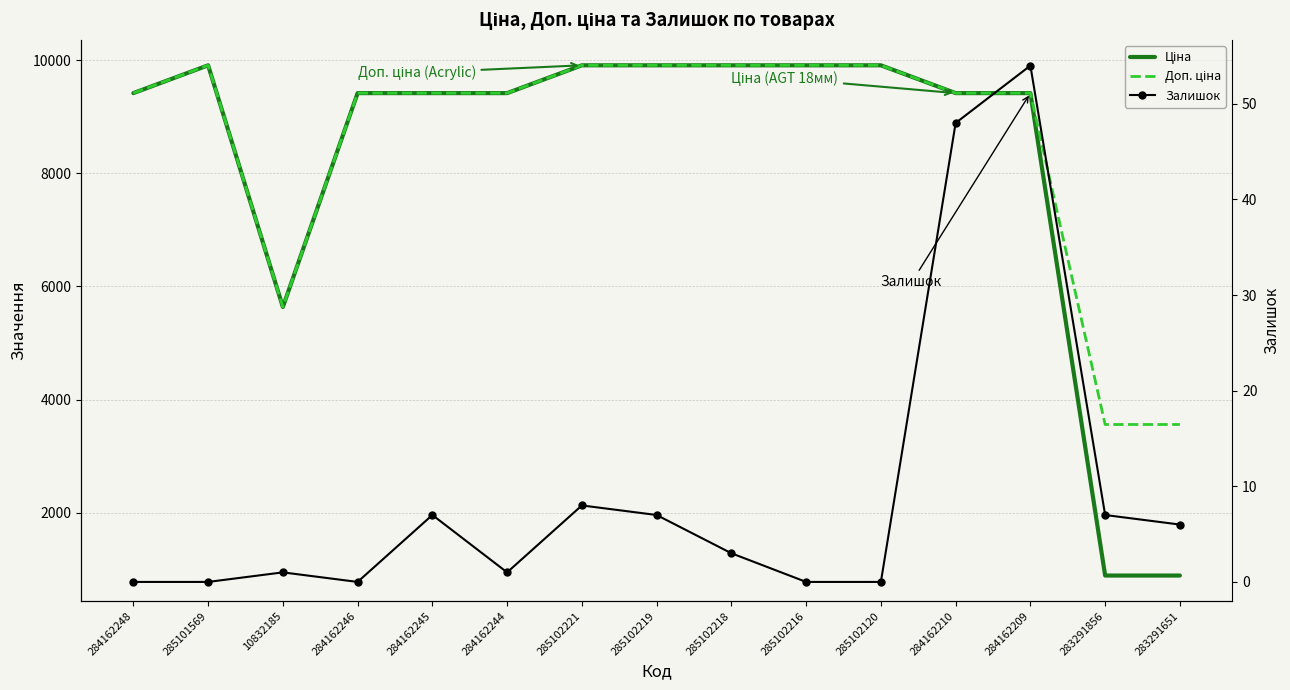

Reading left to right, what are all the values shown in this chart?

Ціна: 284162248=9416.9	285101569=9908.5	10832185=5636.0	284162246=9416.9	284162245=9416.9	284162244=9416.9	285102221=9908.5	285102219=9908.5	285102218=9908.5	285102216=9908.5	285102120=9908.5	284162210=9416.9	284162209=9416.9	283291856=889.9	283291651=889.9
Доп. ціна: 284162248=9416.9	285101569=9908.5	10832185=5636.0	284162246=9416.9	284162245=9416.9	284162244=9416.9	285102221=9908.5	285102219=9908.5	285102218=9908.5	285102216=9908.5	285102120=9908.5	284162210=9416.9	284162209=9416.9	283291856=3559.7	283291651=3559.7
Залишок: 284162248=0.0	285101569=0.0	10832185=1.0	284162246=0.0	284162245=7.0	284162244=1.0	285102221=8.0	285102219=7.0	285102218=3.0	285102216=0.0	285102120=0.0	284162210=48.0	284162209=54.0	283291856=7.0	283291651=6.0